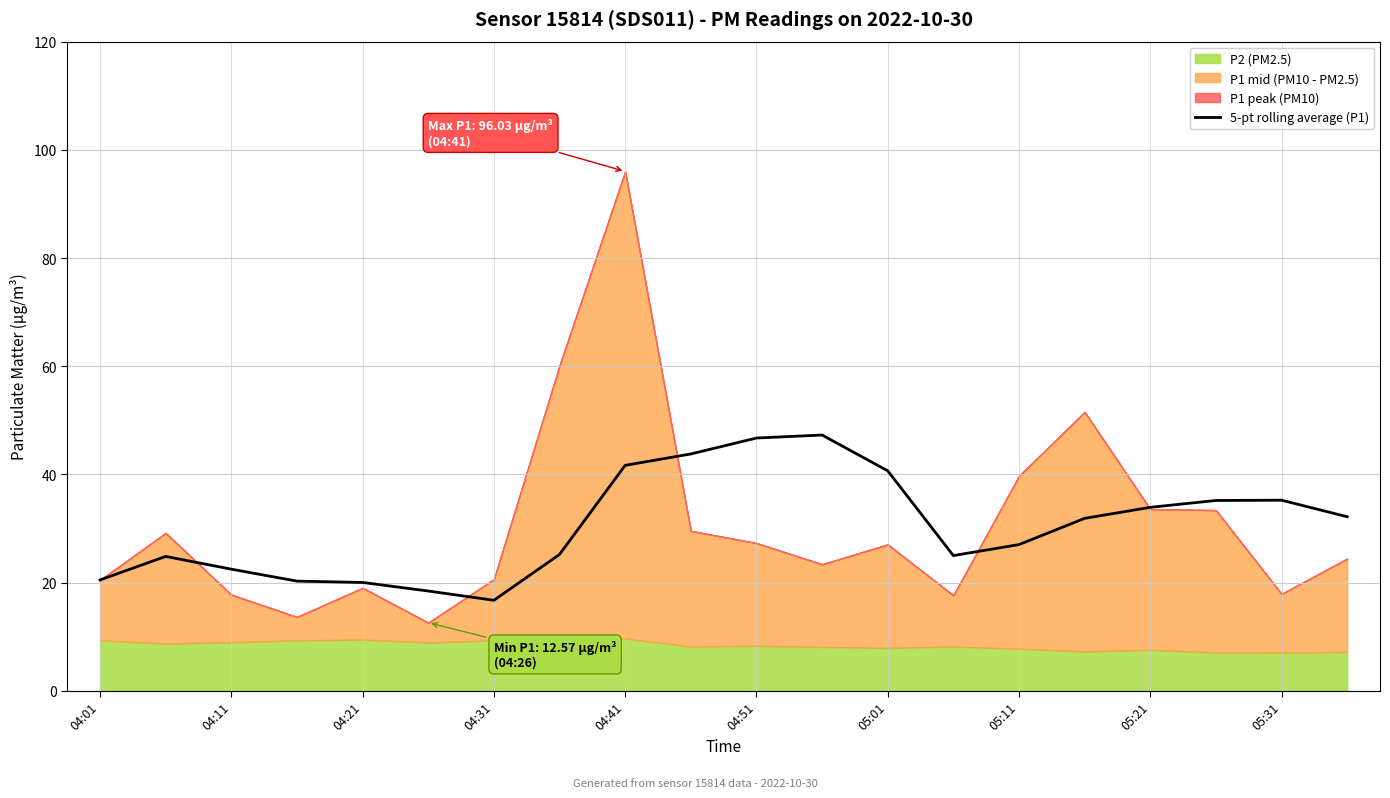

How many values are below 31?

10